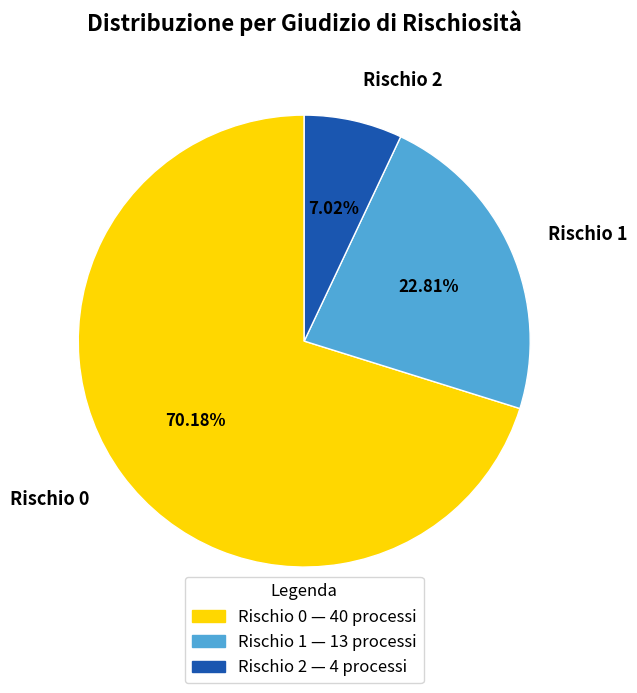

Rank the categories by value from lowest to highest.

Rischio 2, Rischio 1, Rischio 0